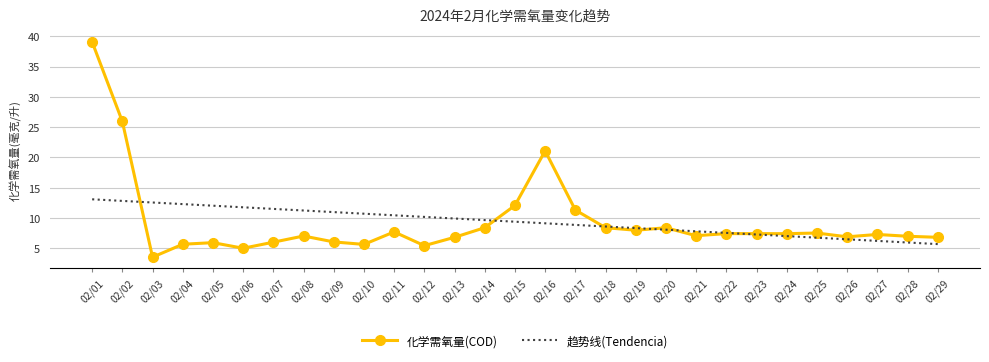

How many times do 化学需氧量(COD) and 趋势线(Tendencia) cross each other?

6